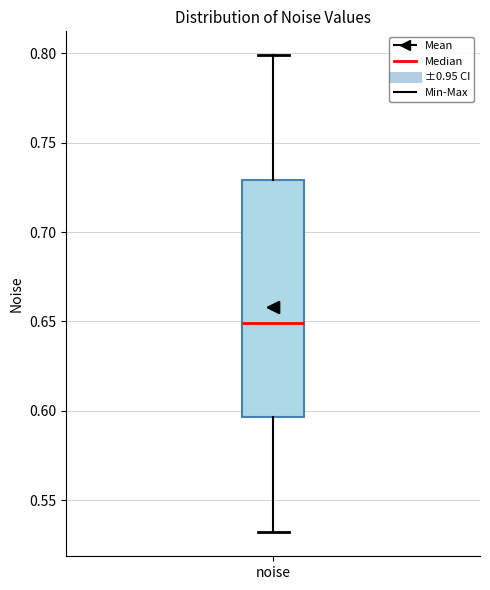

Transcribe this box plot: give where the median line is, the range the box spans, and where the two whiskers end, as read against the y-axis. The values are not printed on the chart, so give them approximately, as read against the axis.

median 0.650, box 0.595 to 0.730, whiskers 0.530 to 0.800